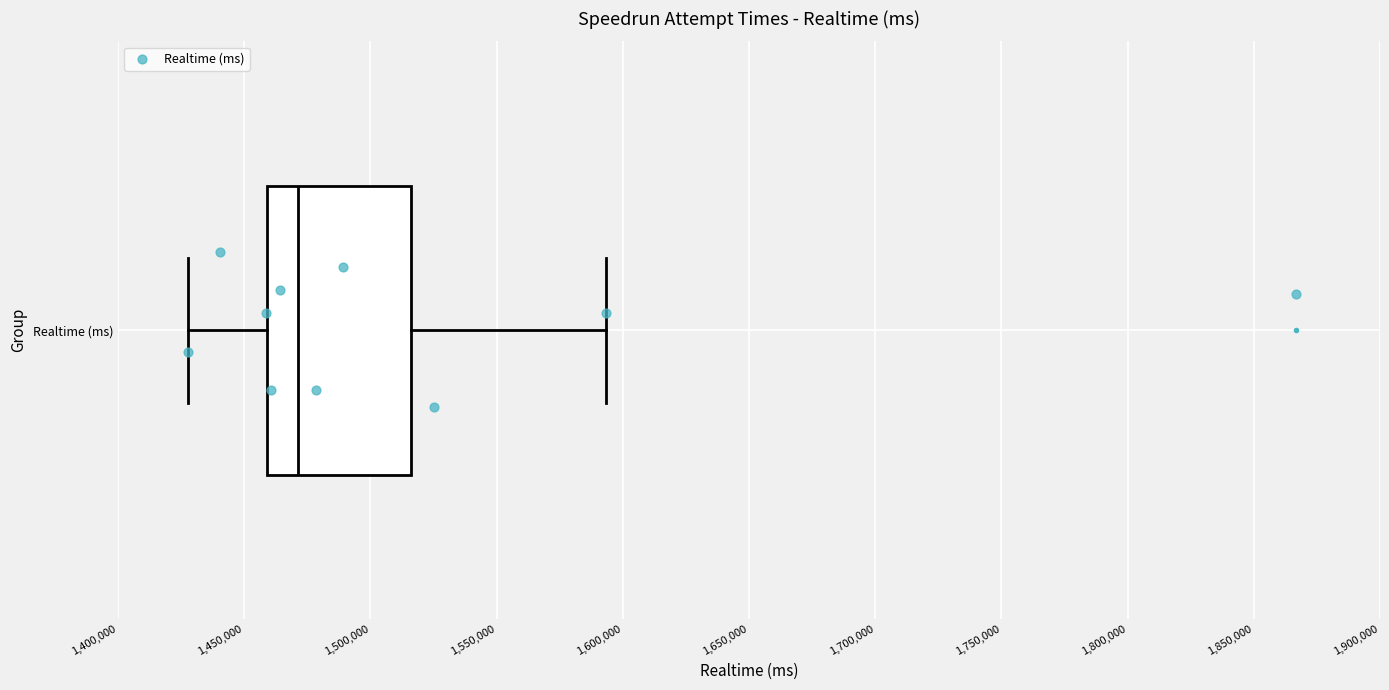

Where does the right whisker of the box for Realtime (ms) end on the x-axis? The values are not printed on the chart, so give them approximately, as read against the axis.

1595000